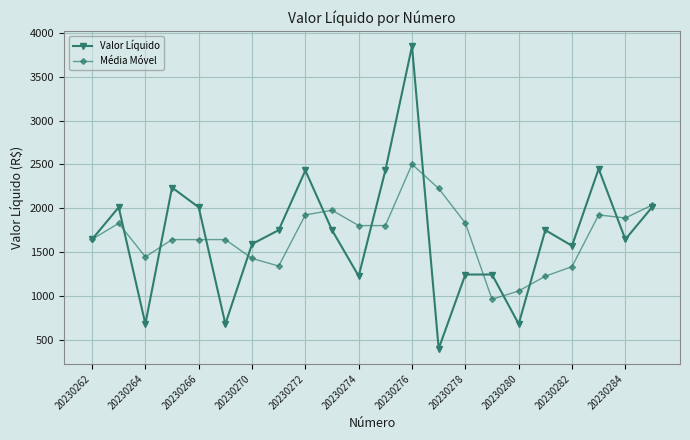

What is the value of the Valor Líquido point at the 17th from the left?

678.7